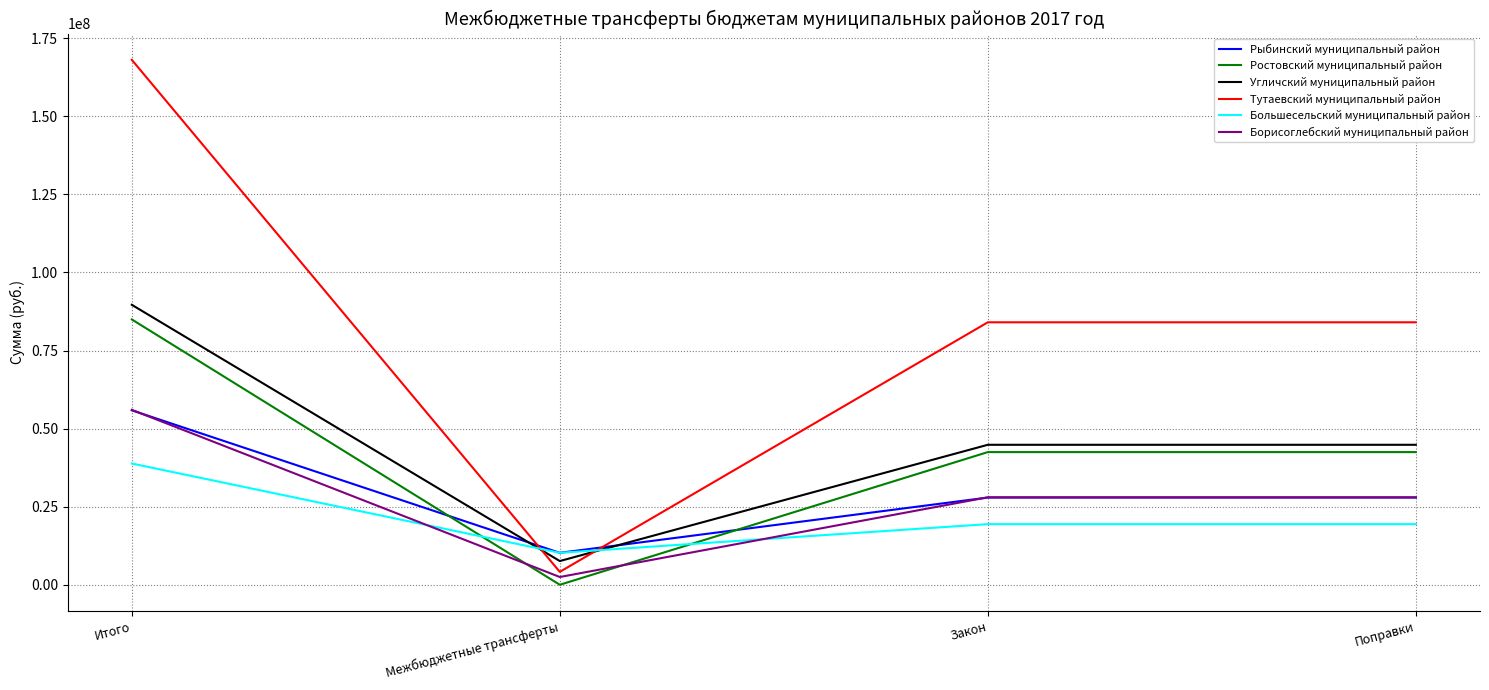

What is the difference between the maximum and minimum values in the Ростовский муниципальный район series?

84948000